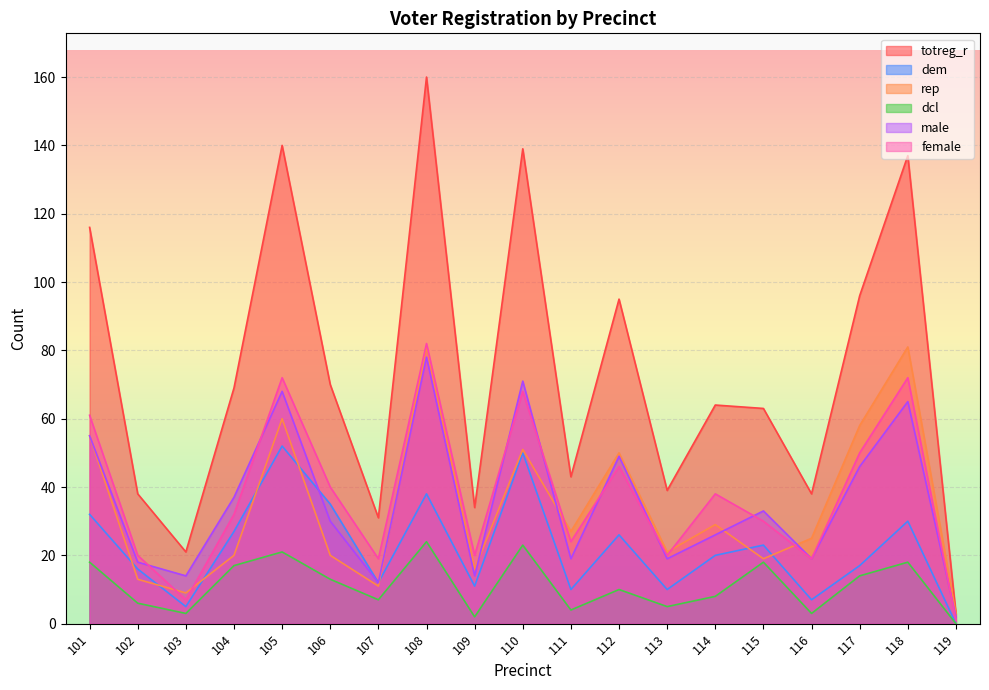

How many data points does each series have?

19